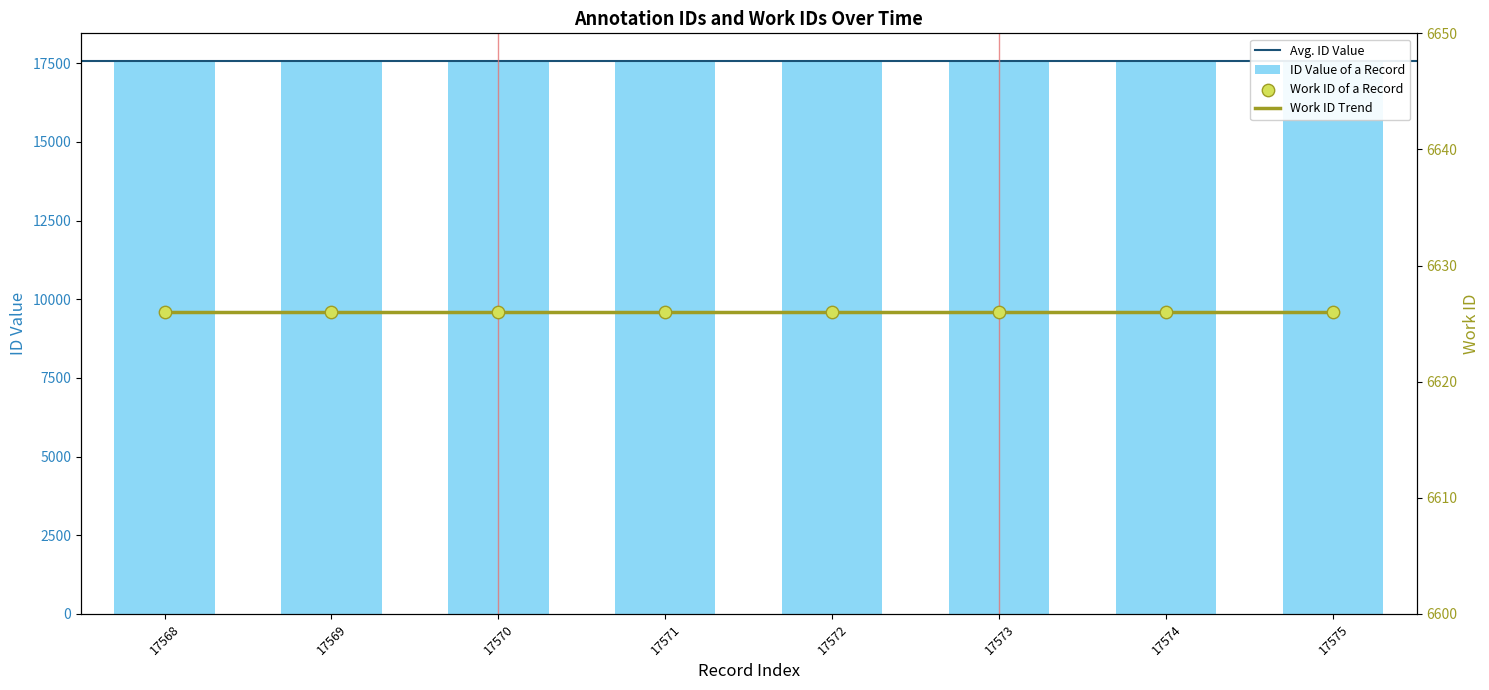

What is the change in value from 17570 to 17574?

+4